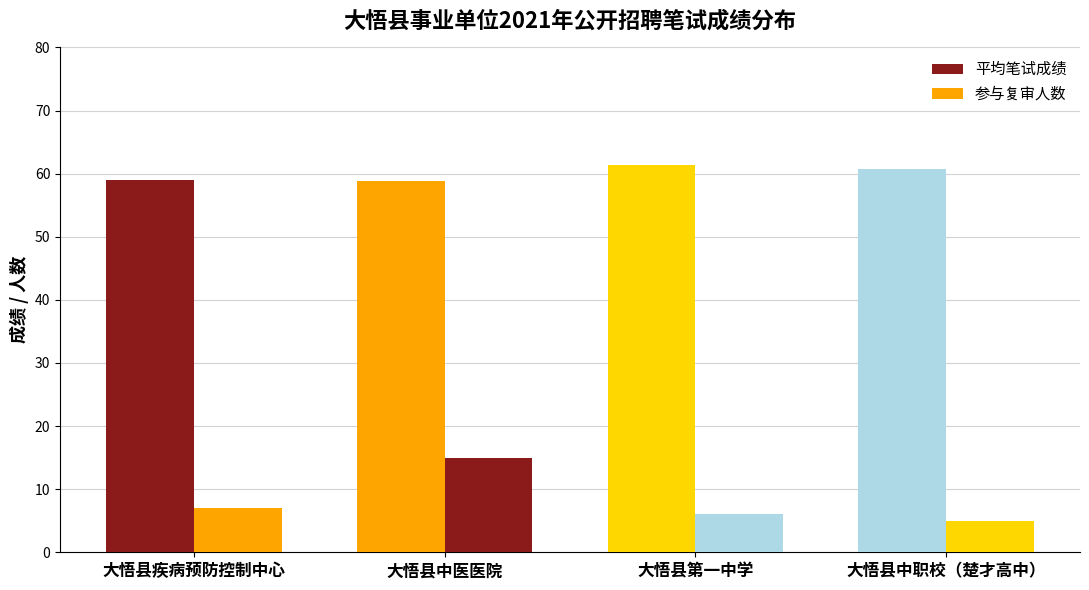

What is the difference between the maximum and minimum values in the 参与复审人数 series?

10.0